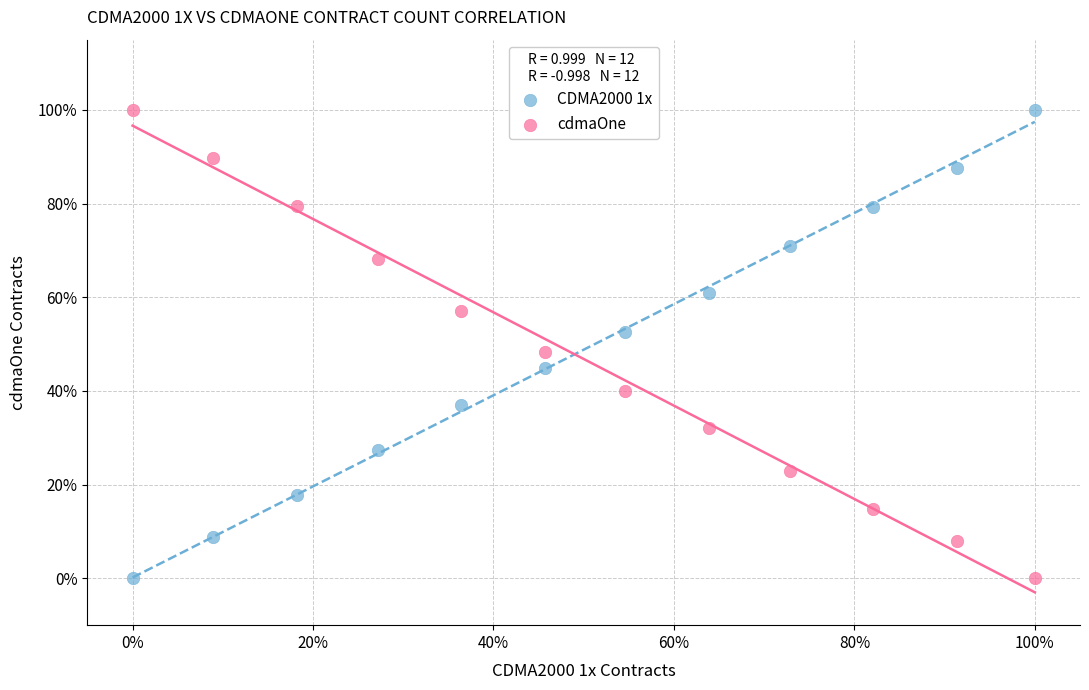

What are all the series names shown in the legend?

CDMA2000 1x, cdmaOne